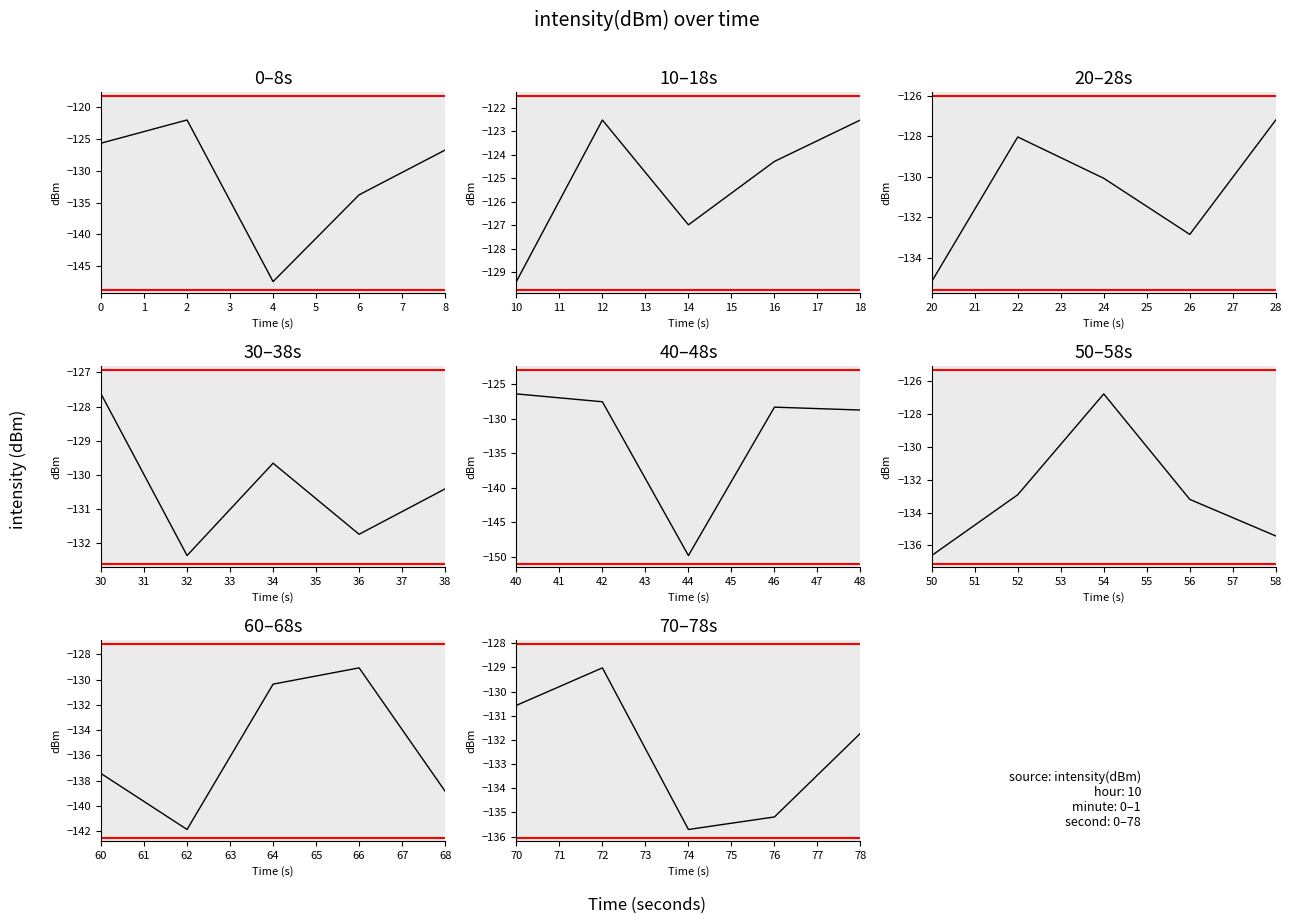

Rank the categories by value from highest to lowest.

1, 9, 6, 8, 0, 20, 4, 27, 7, 14, 21, 15, 11, 23, 24, 36, 33, 5, 17, 12, 32, 19, 35, 39, 18, 16, 13, 26, 28, 3, 10, 38, 29, 37, 25, 30, 34, 31, 2, 22